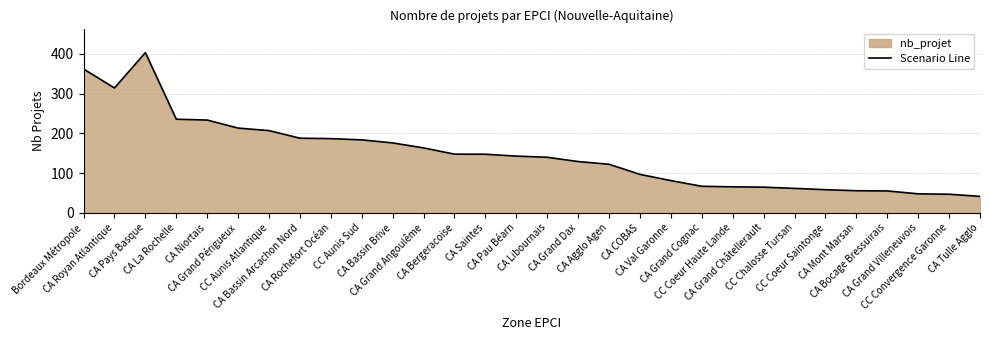

What is the average value?

147.9